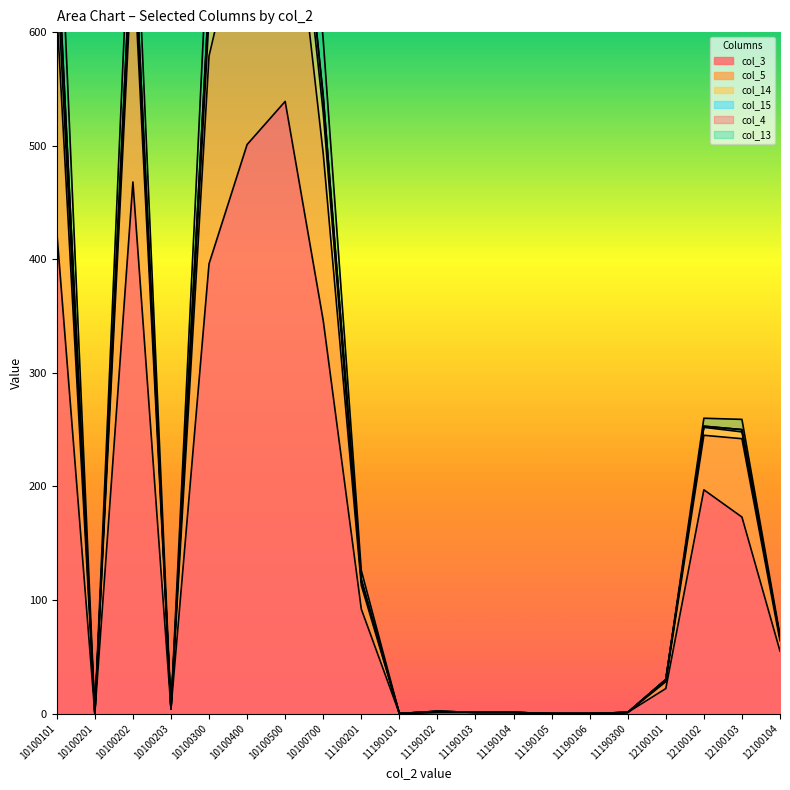

True or false: col_3 has a value of 159 at 10100202.

False